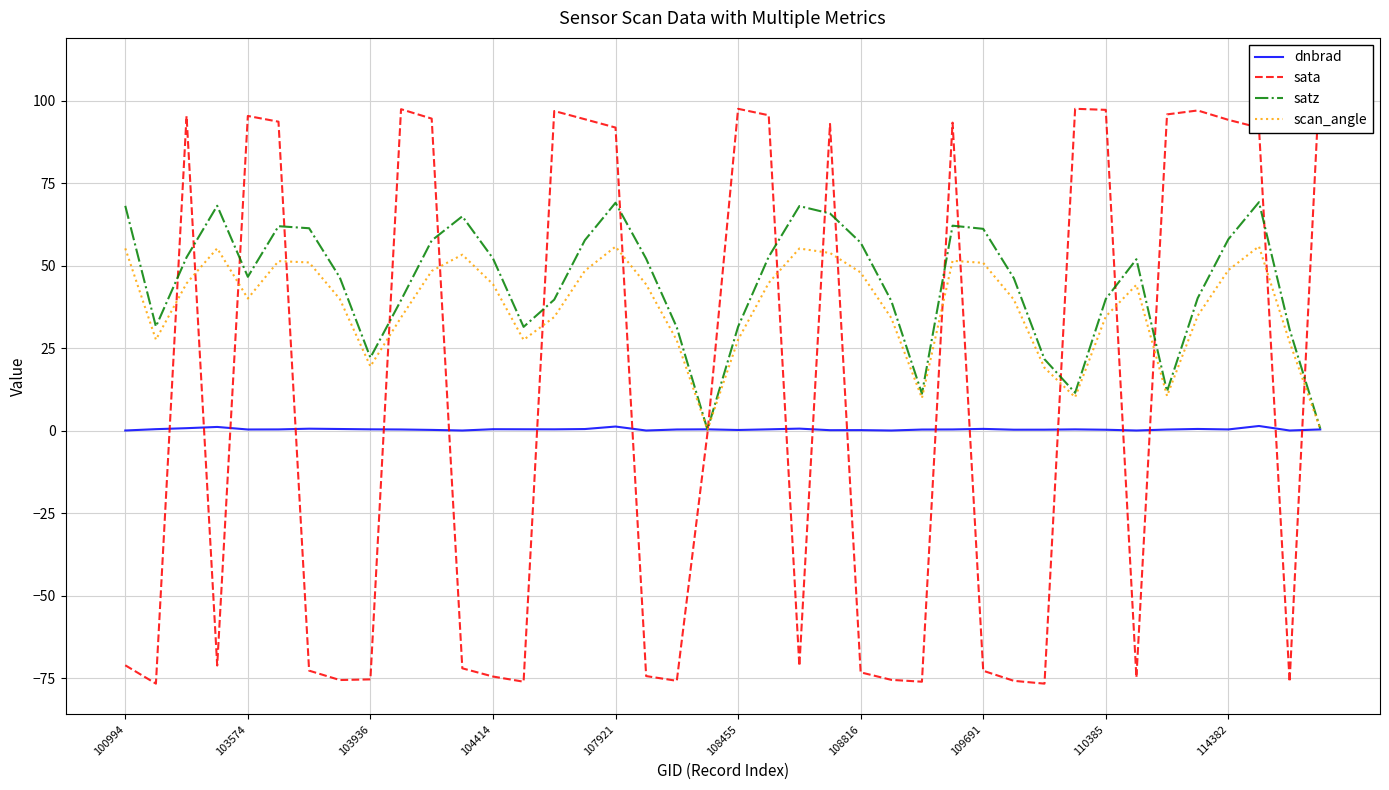

What is the value of the sata point at the 15th from the left?

96.9